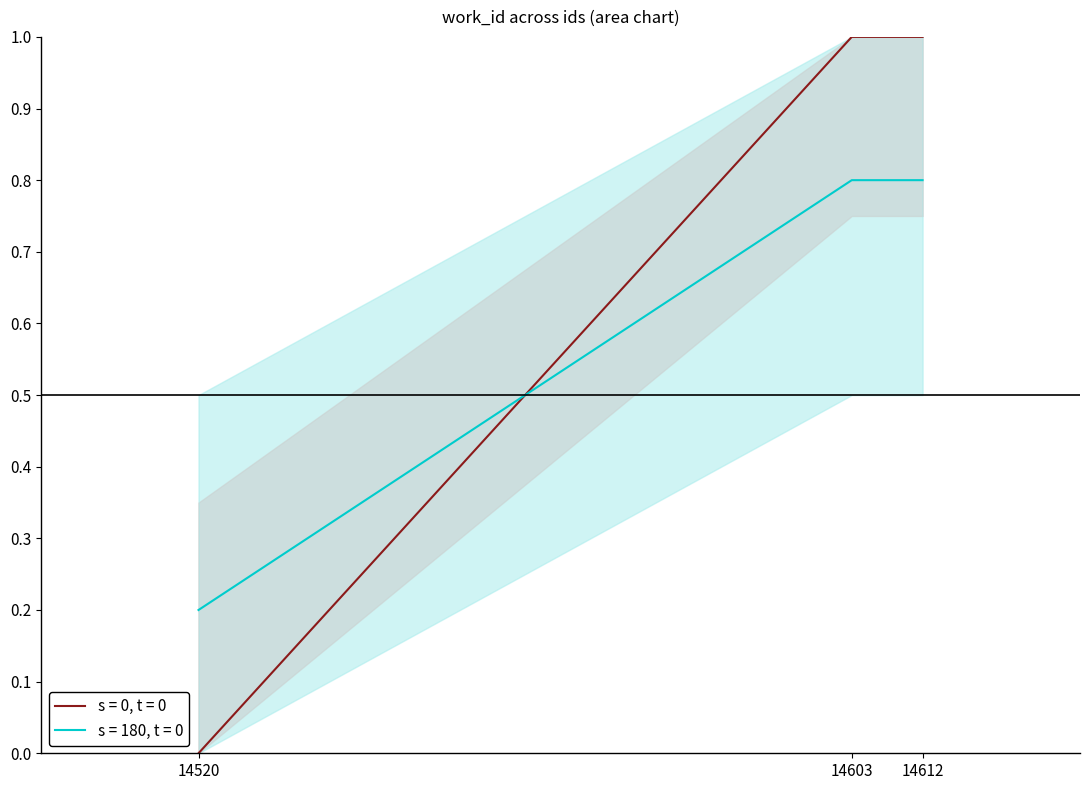

The s = 180, t = 0 series shows 0.8 at 14603. True or false?

True